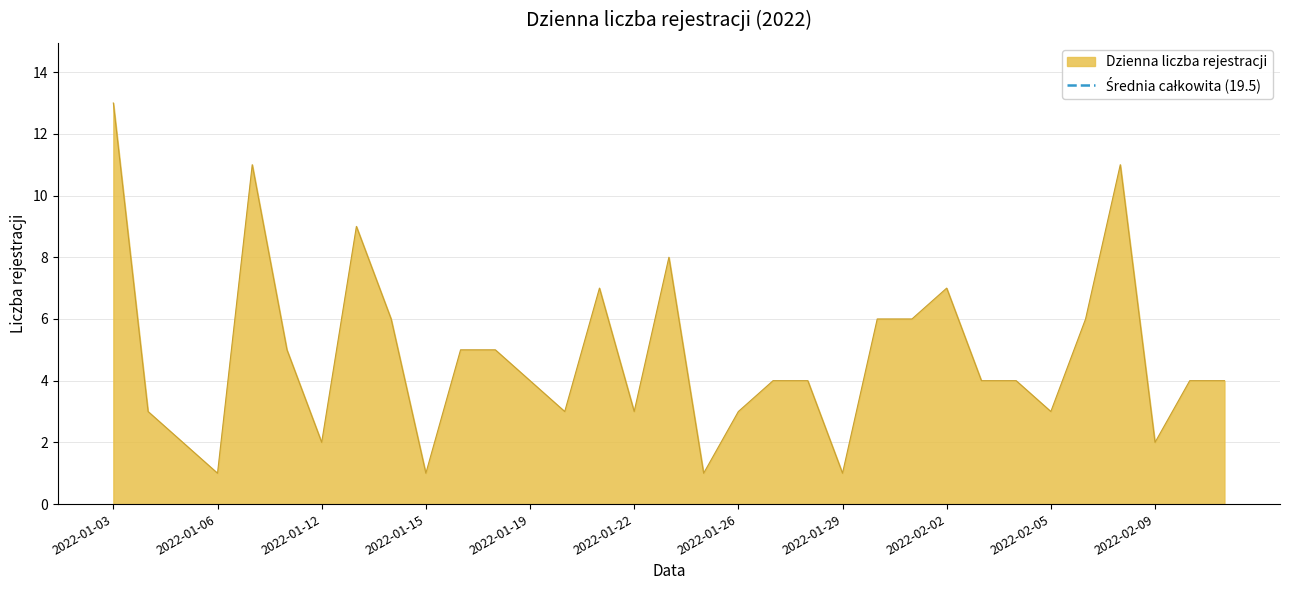

What is the label of the 25th point from the right?

2022-01-14